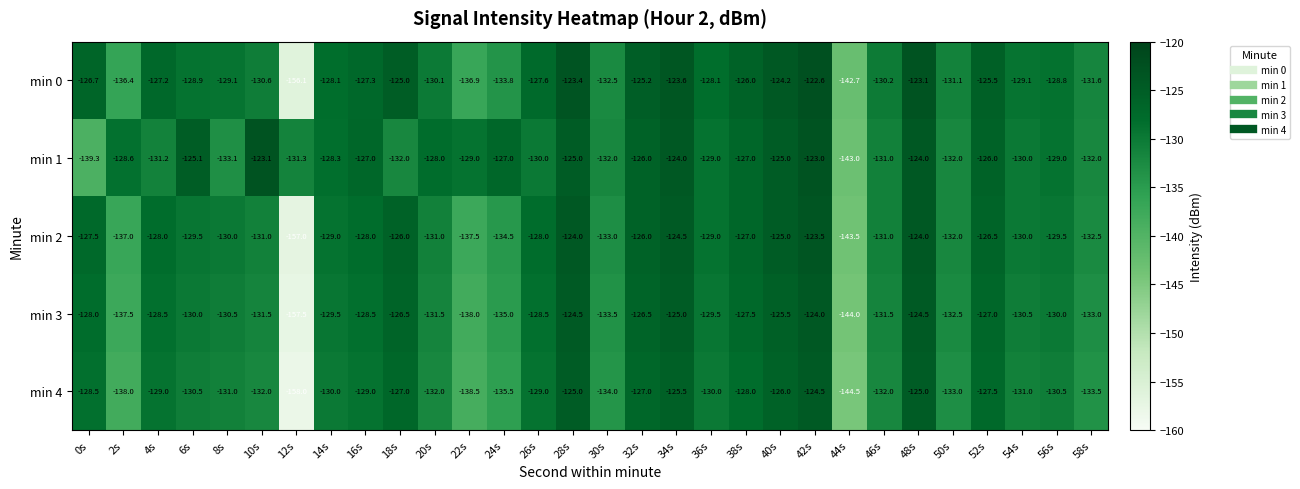

What is the highest value of the min 3 series?

-124.0